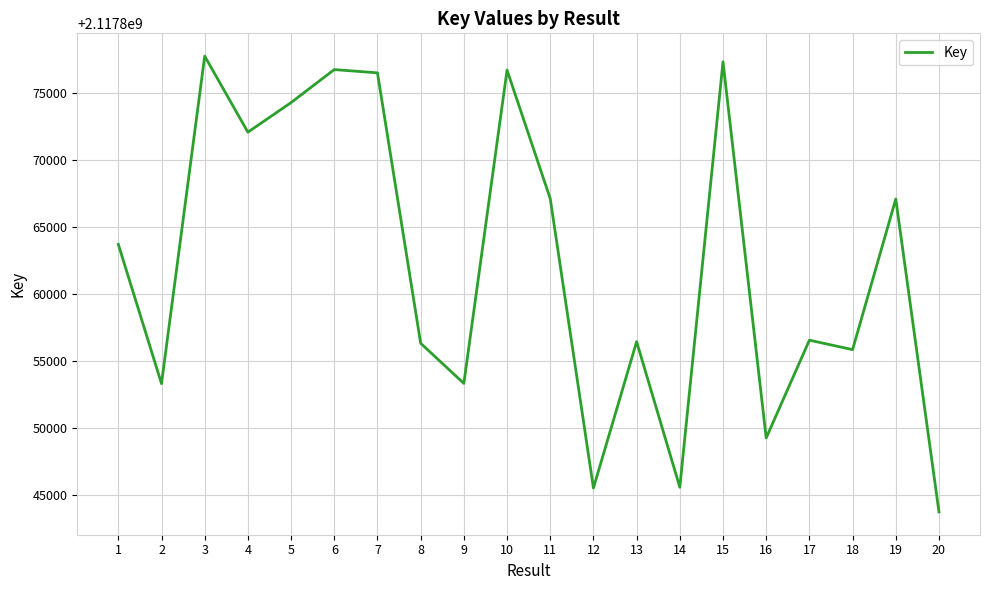

Between 6 and 1, which is larger?

6